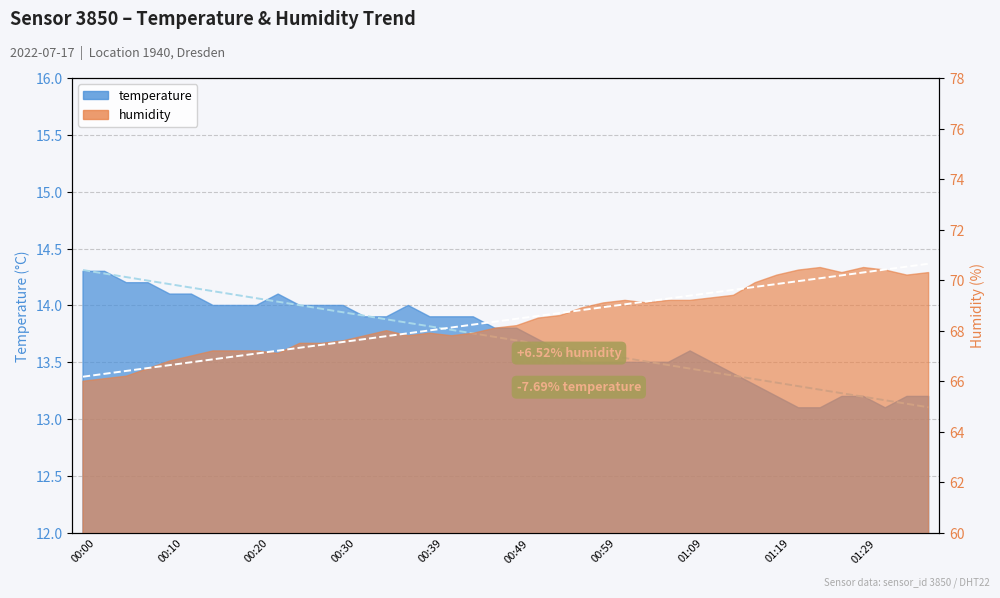

The chart shows a value of 4.8 at 00:34. True or false?

False